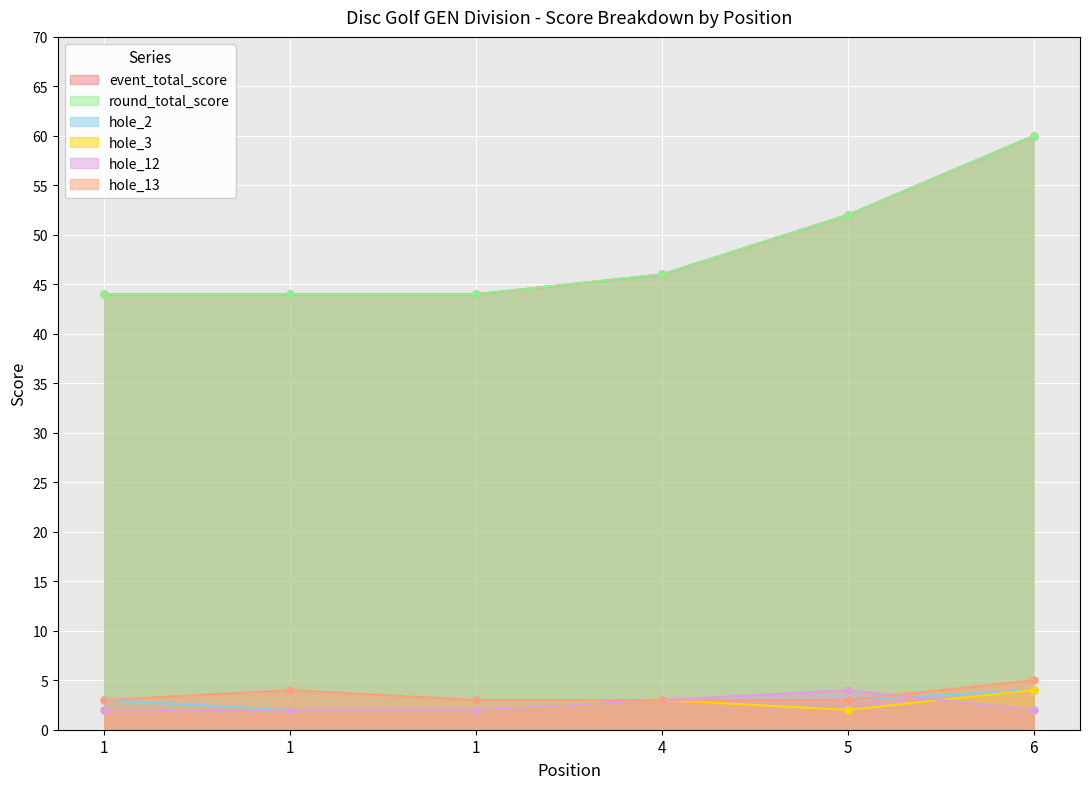

How many interior local peaks does the hole_3 series have?

1